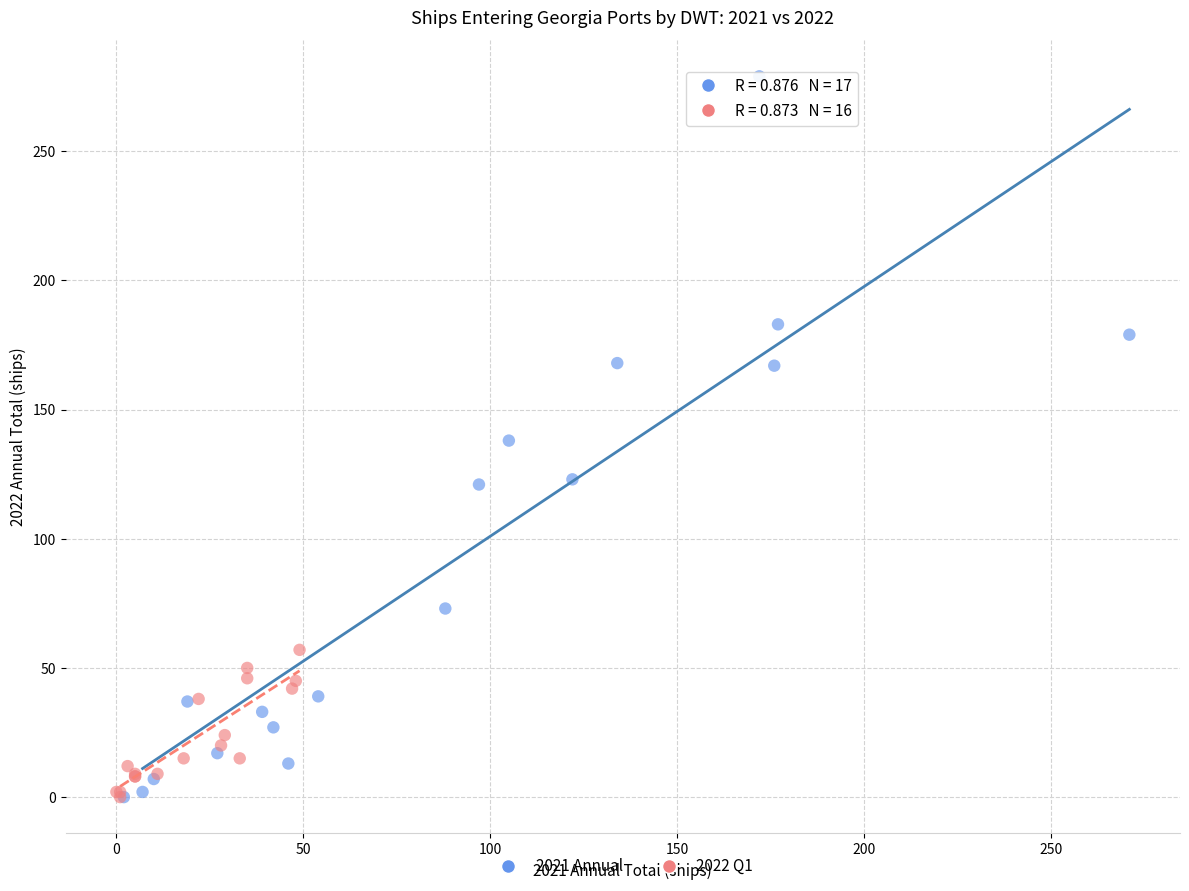

Which series contains the highest Y value?

2021 Annual